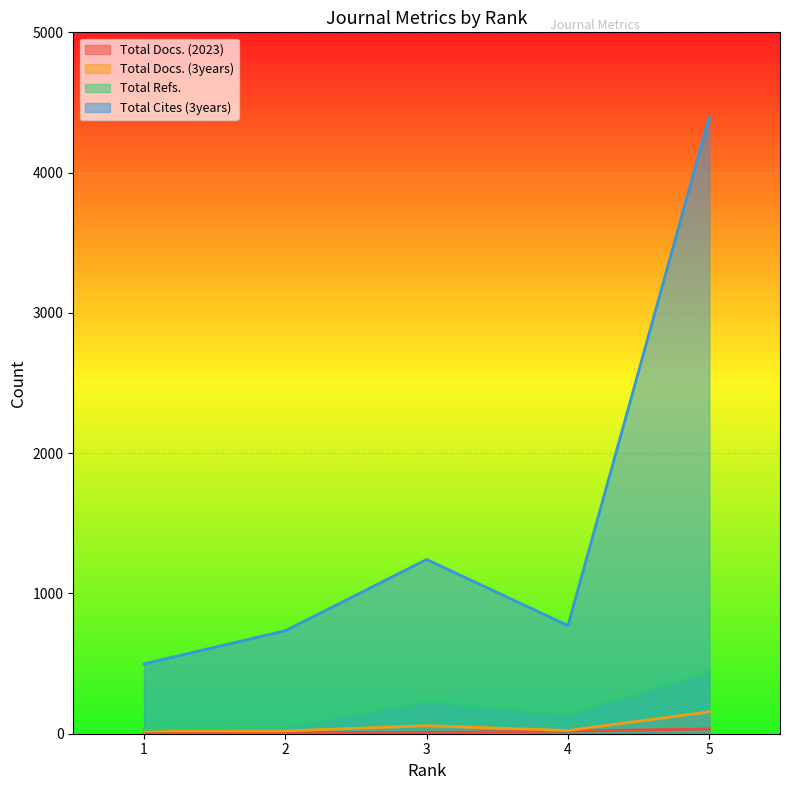

At which category does the chart reach its minimum across all series?

1